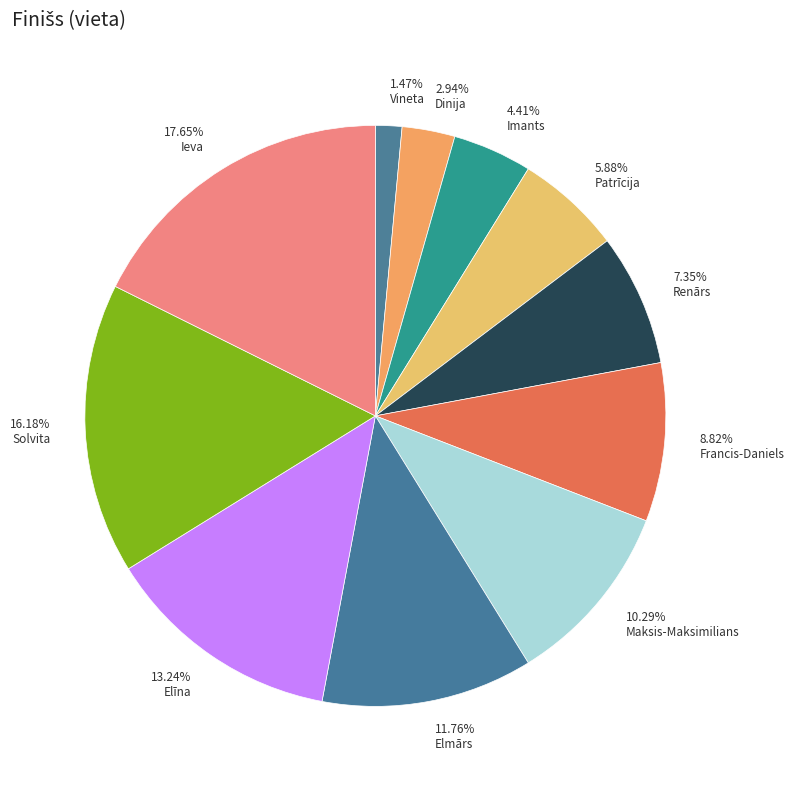

True or false: Imants accounts for 11% of the total.

False